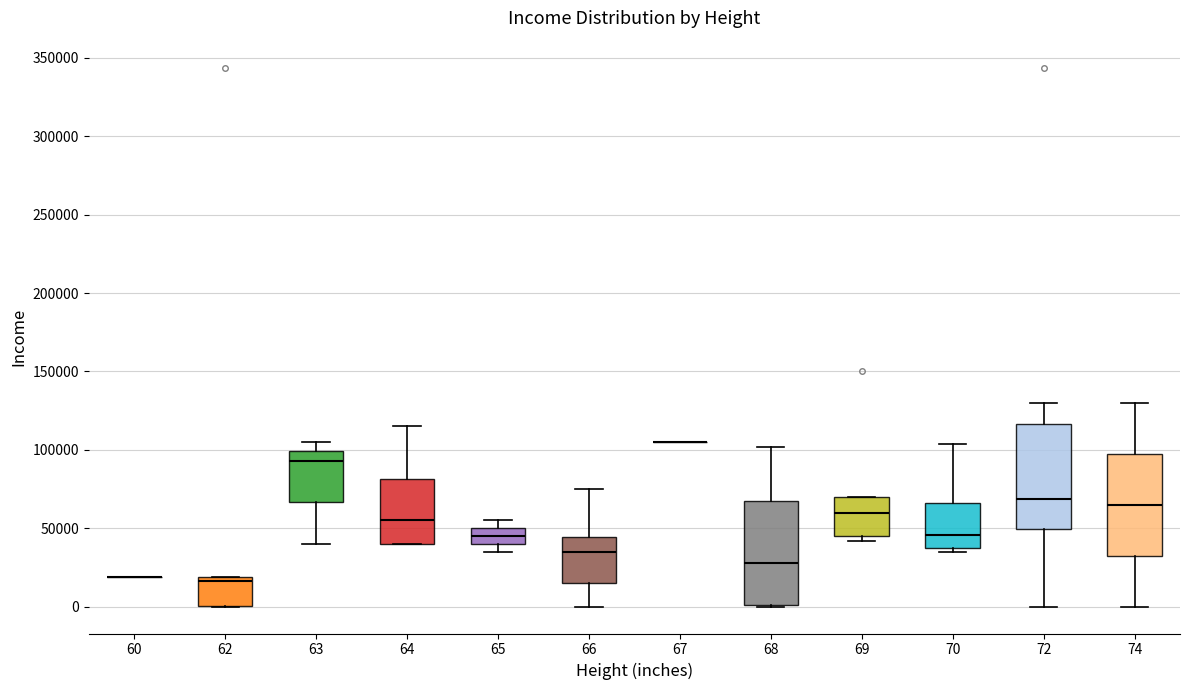

Where does the lower whisker of the box at x = 66 end on the y-axis? The values are not printed on the chart, so give them approximately, as read against the axis.

0